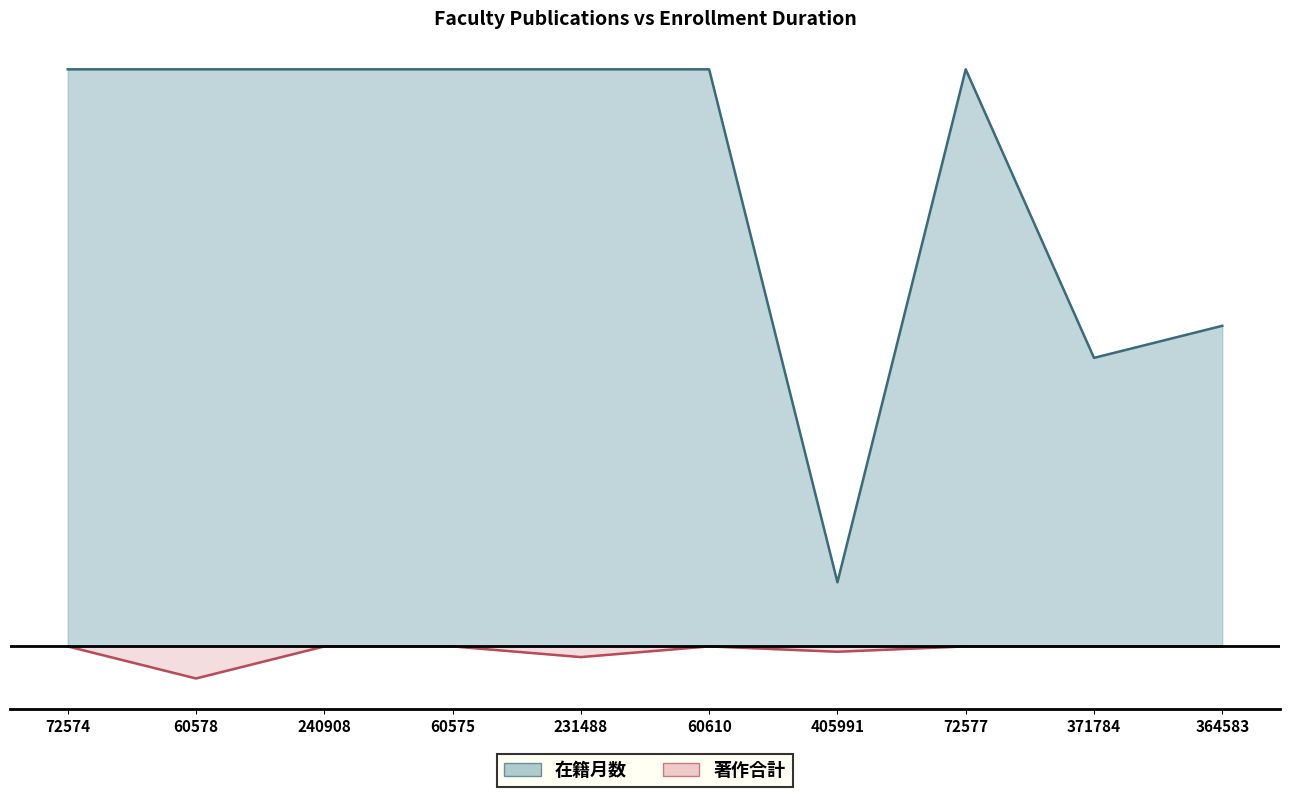

How many 著作合計 values are between -1 and 0?

8